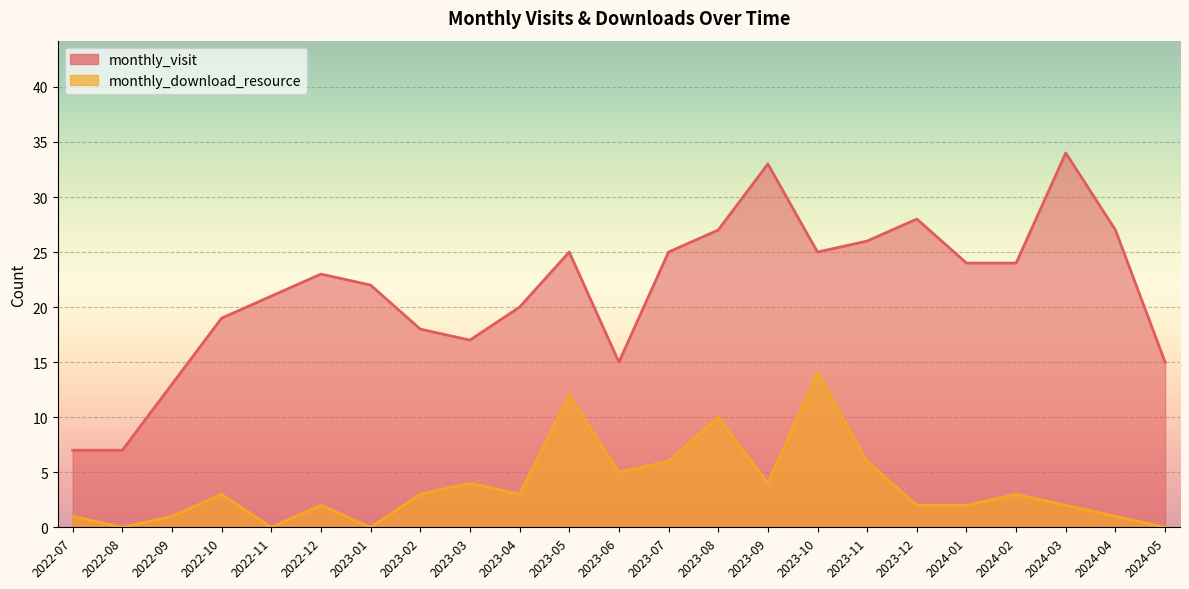

True or false: monthly_download_resource has a value of 0 at 2022-07.

False